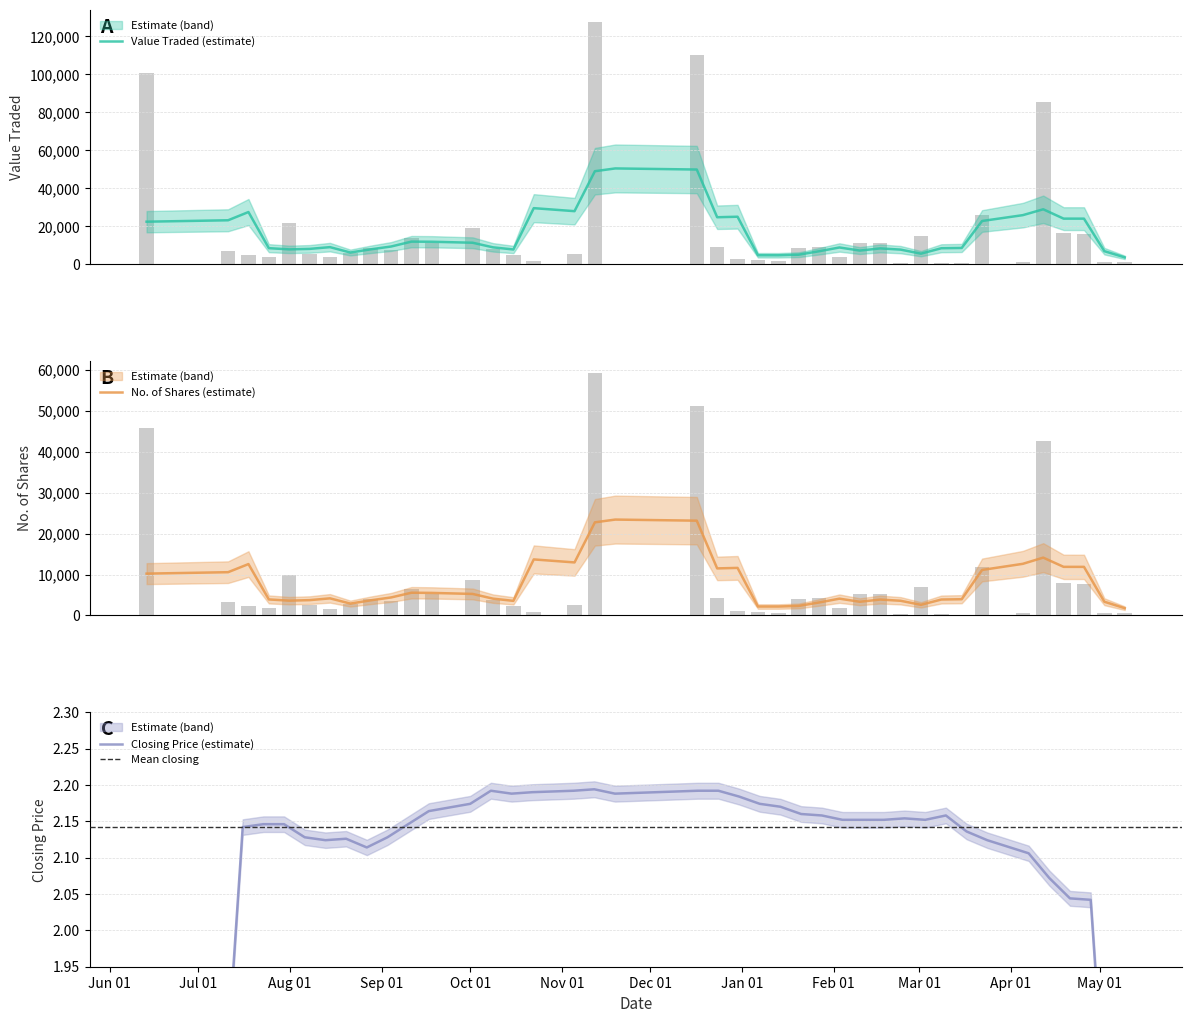

At 24/12/2023, list the series in order from largest to smallest.

Value Traded, No. of Shares, Closing